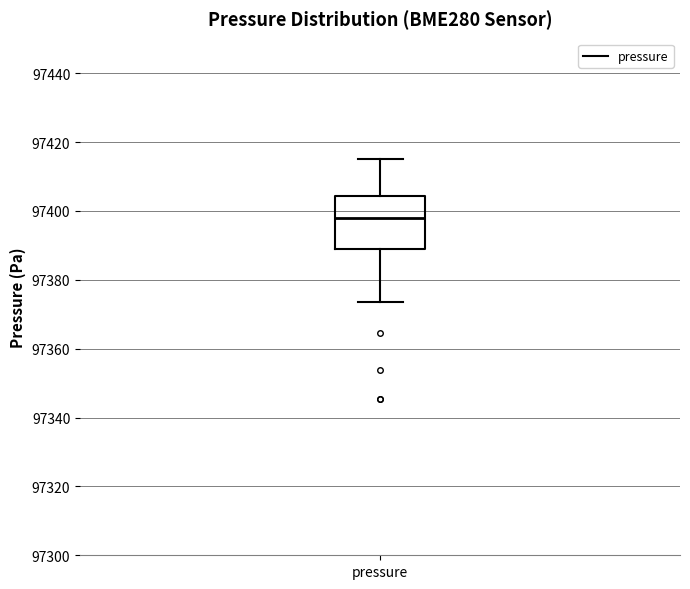

Where is the upper edge of the box for pressure on the y-axis? The values are not printed on the chart, so give them approximately, as read against the axis.

97404